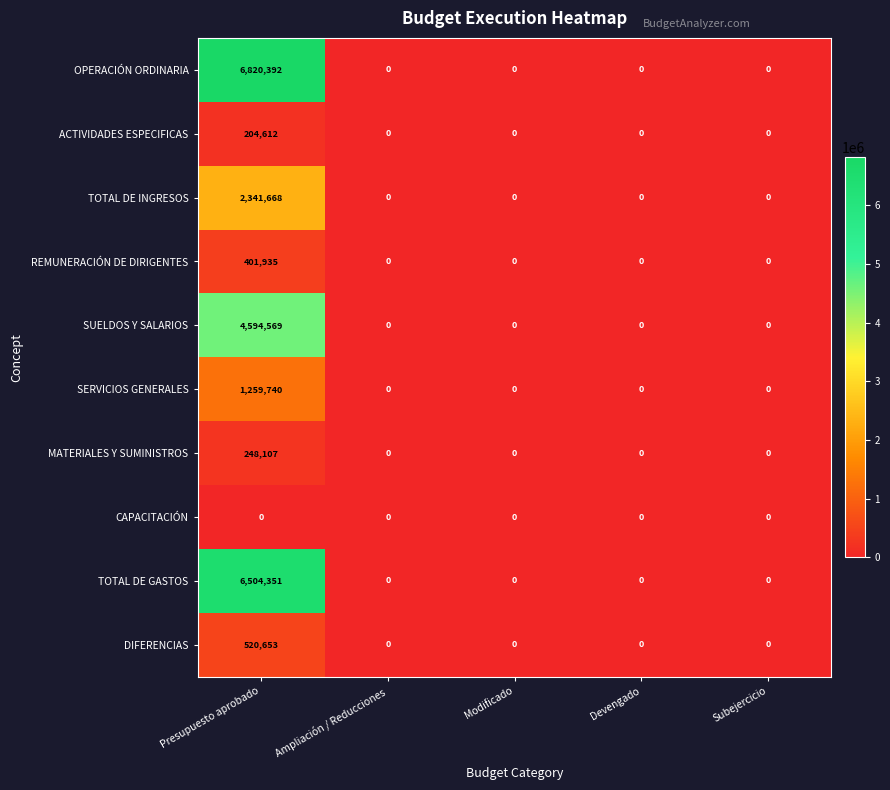

List the series in order of their peak value, lowest first.

CAPACITACIÓN, ACTIVIDADES ESPECIFICAS, MATERIALES Y SUMINISTROS, REMUNERACIÓN DE DIRIGENTES, DIFERENCIAS, SERVICIOS GENERALES, TOTAL DE INGRESOS, SUELDOS Y SALARIOS, TOTAL DE GASTOS, OPERACIÓN ORDINARIA